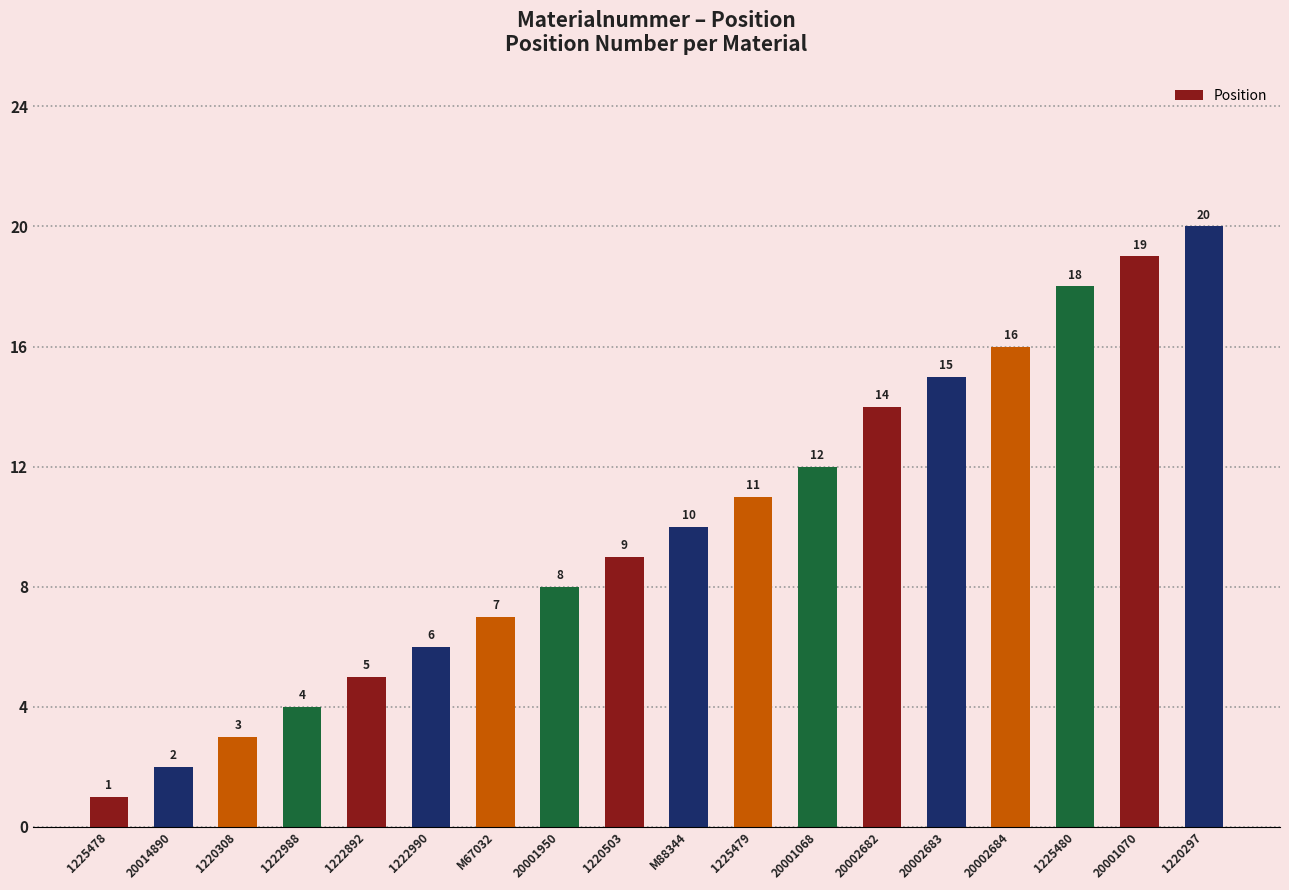

True or false: the data shows 4 at 1220297.

False